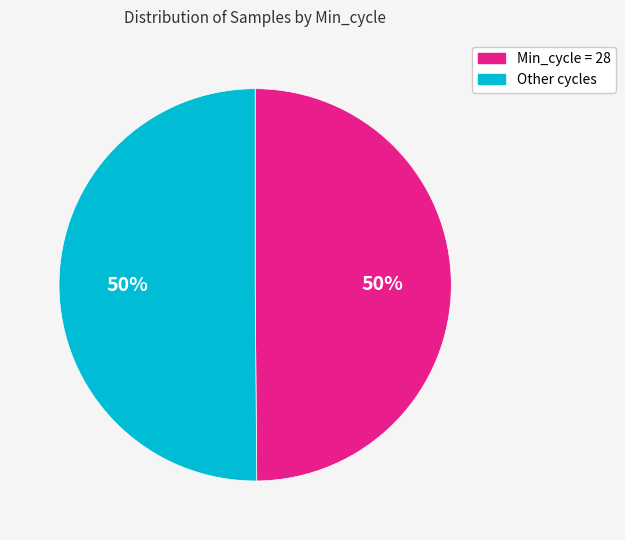

Is there a majority slice in this chart?

No